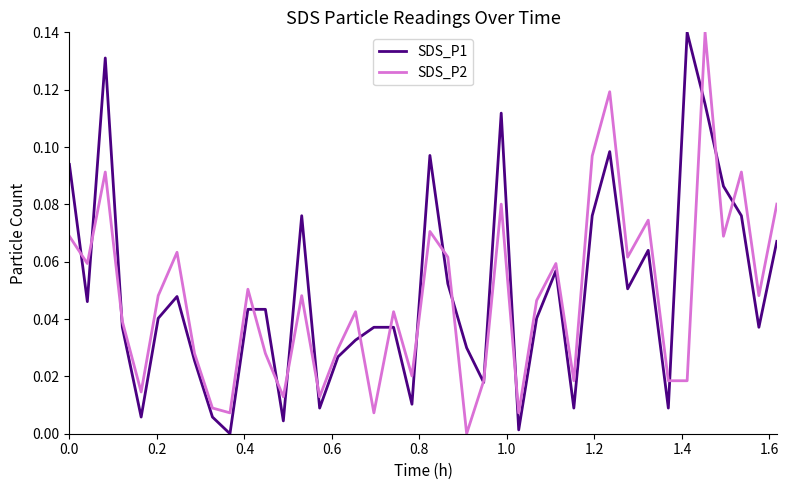

What are all the series names shown in the legend?

SDS_P1, SDS_P2